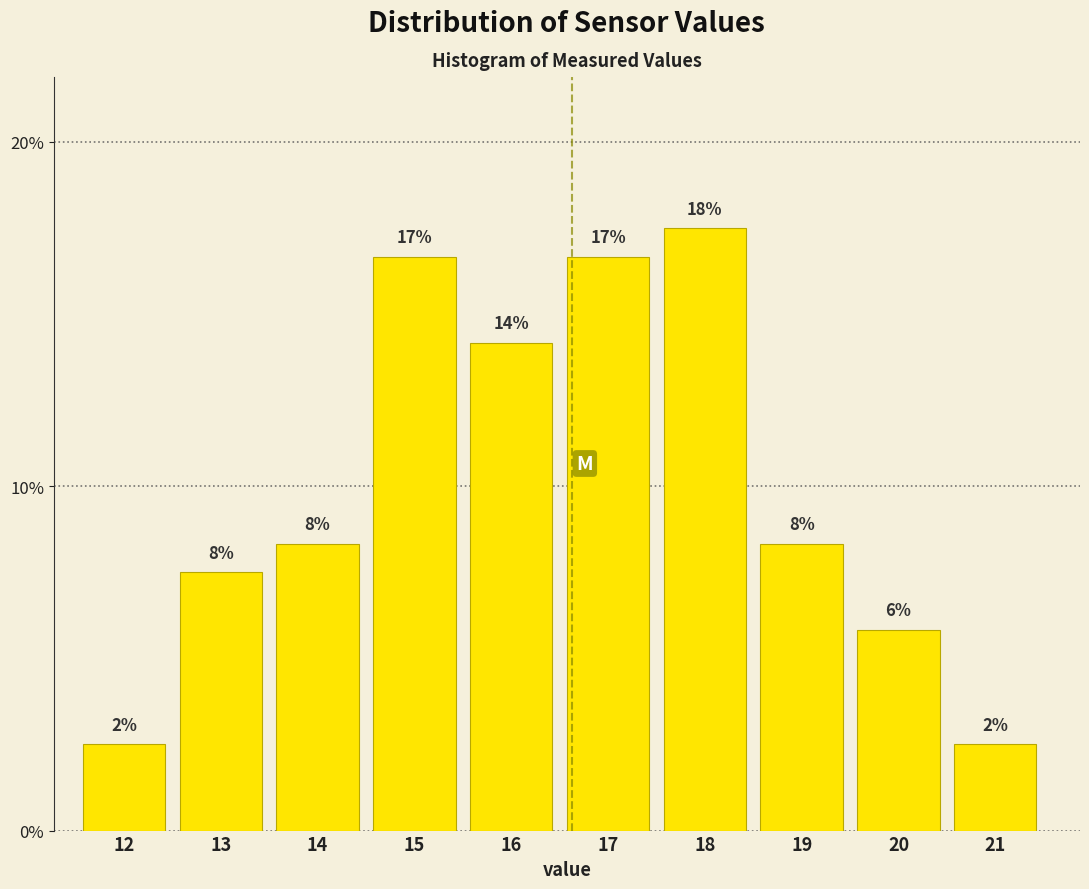

Are the bars horizontal?

No